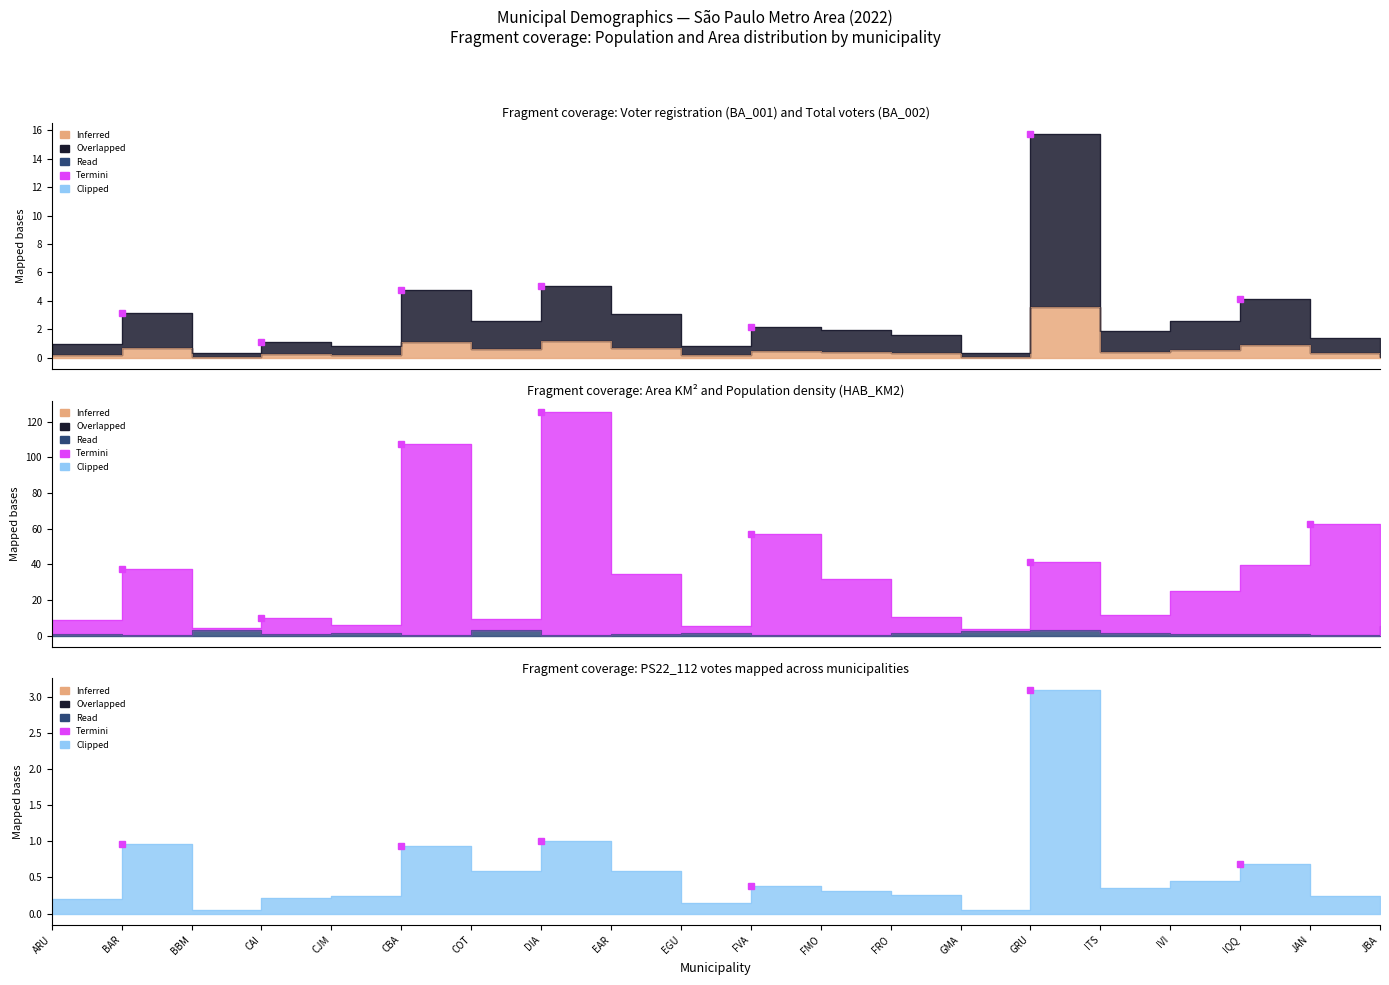

What is the difference between the PS22_112 values at FVA and JBA?

0.3